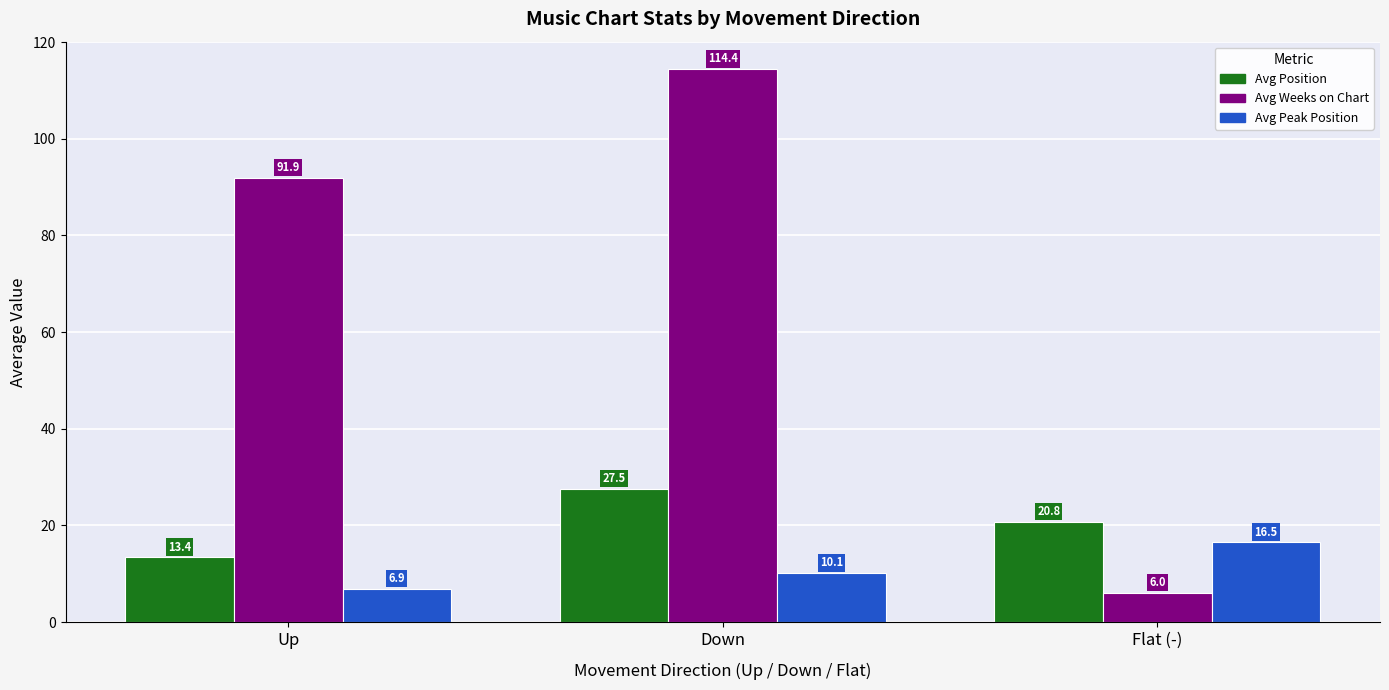

Reading right to left, extract all data points from this chart.

Avg Position: 20.8	27.5	13.4
Avg Weeks on Chart: 6.0	114.4	91.9
Avg Peak Position: 16.5	10.1	6.9